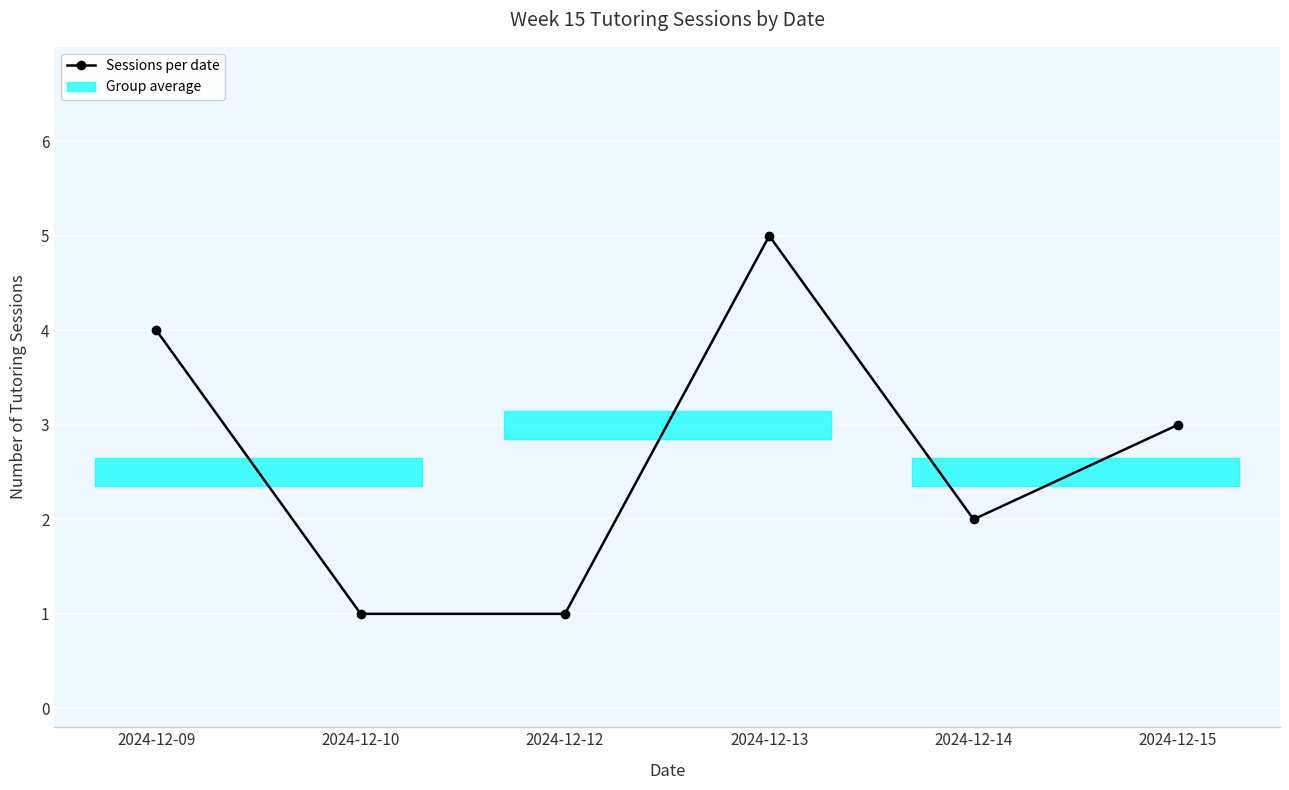

List the labels in order of value, smallest first.

2024-12-10, 2024-12-12, 2024-12-14, 2024-12-15, 2024-12-09, 2024-12-13